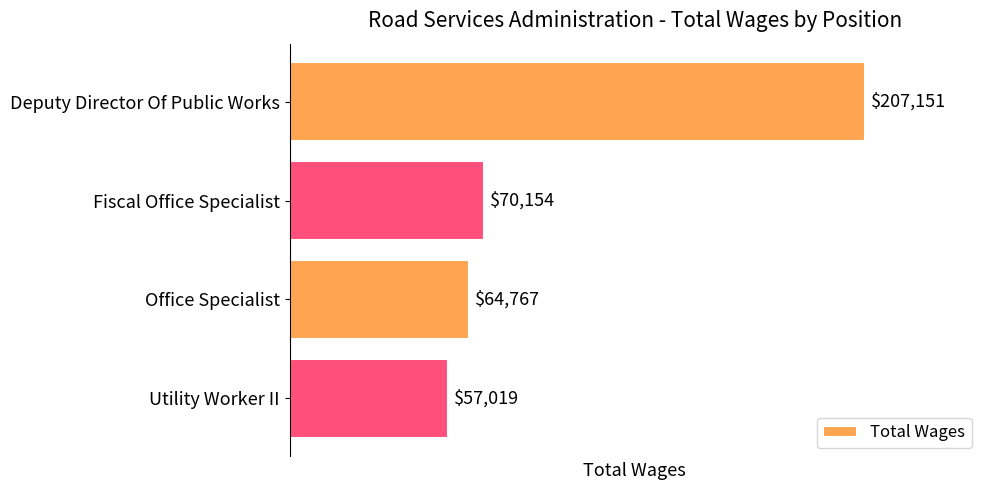

What is the difference between the maximum and minimum values?

150132